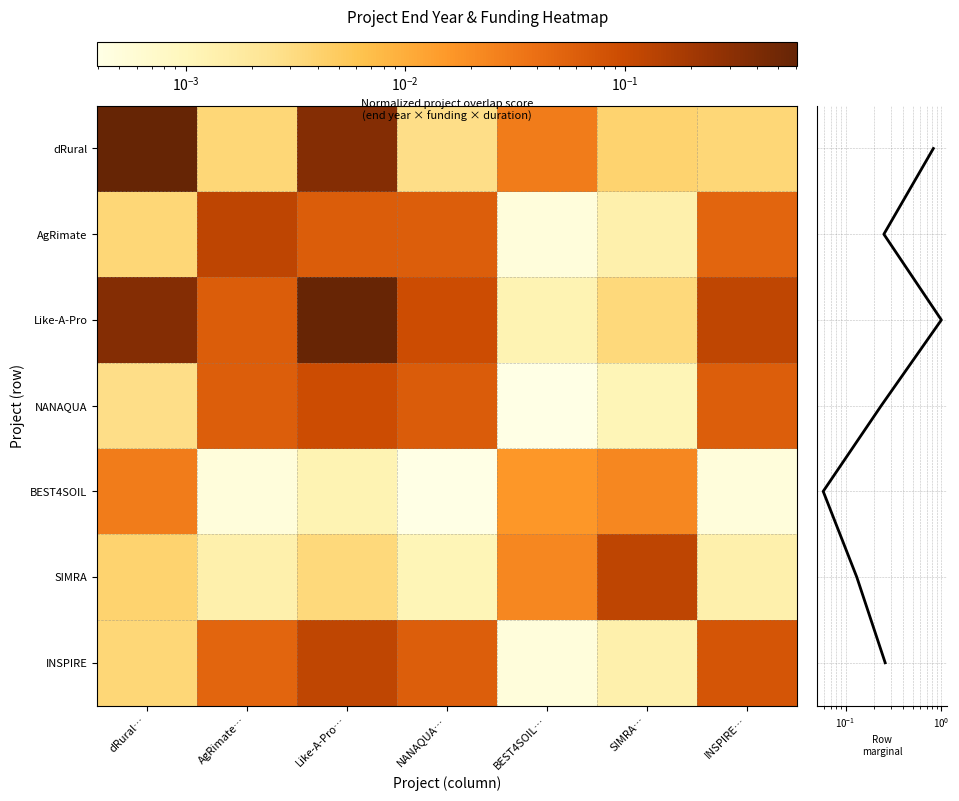

Is it true that INSPIRE equals 0.0 at dRural…?

True